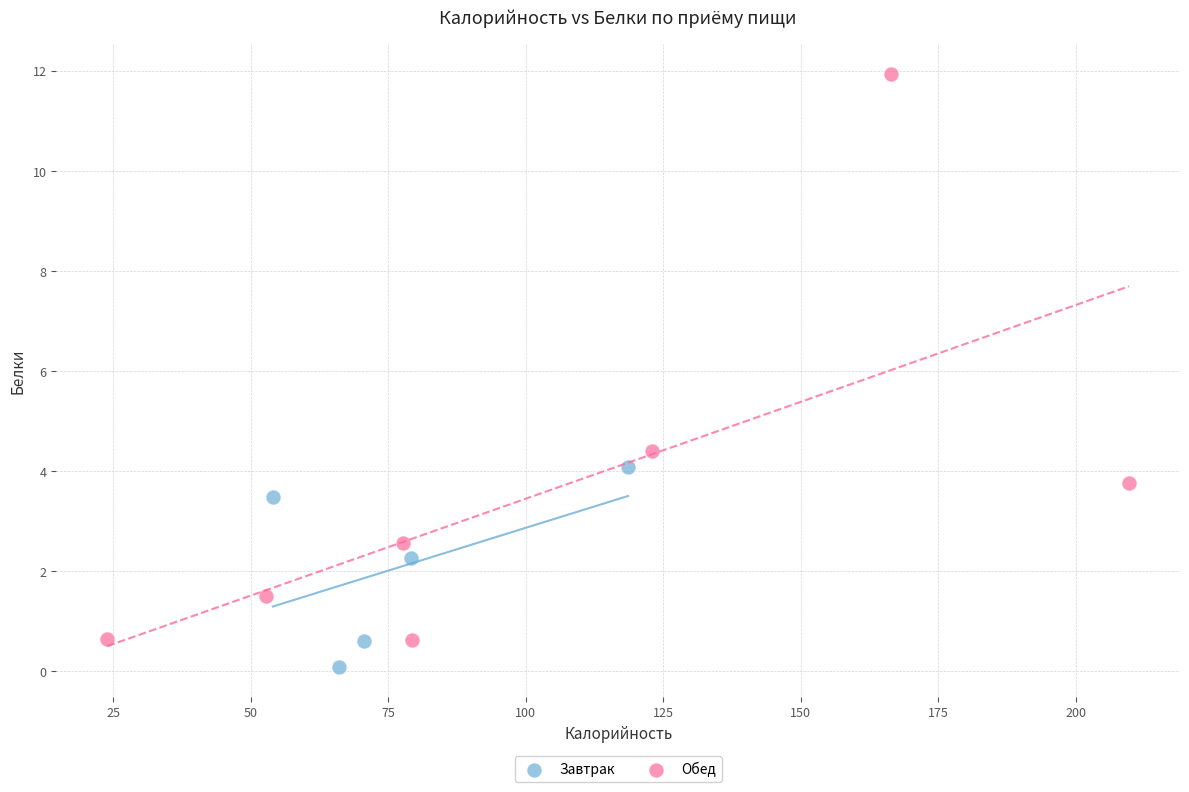

Which series has the largest Y range (max minus min)?

Обед